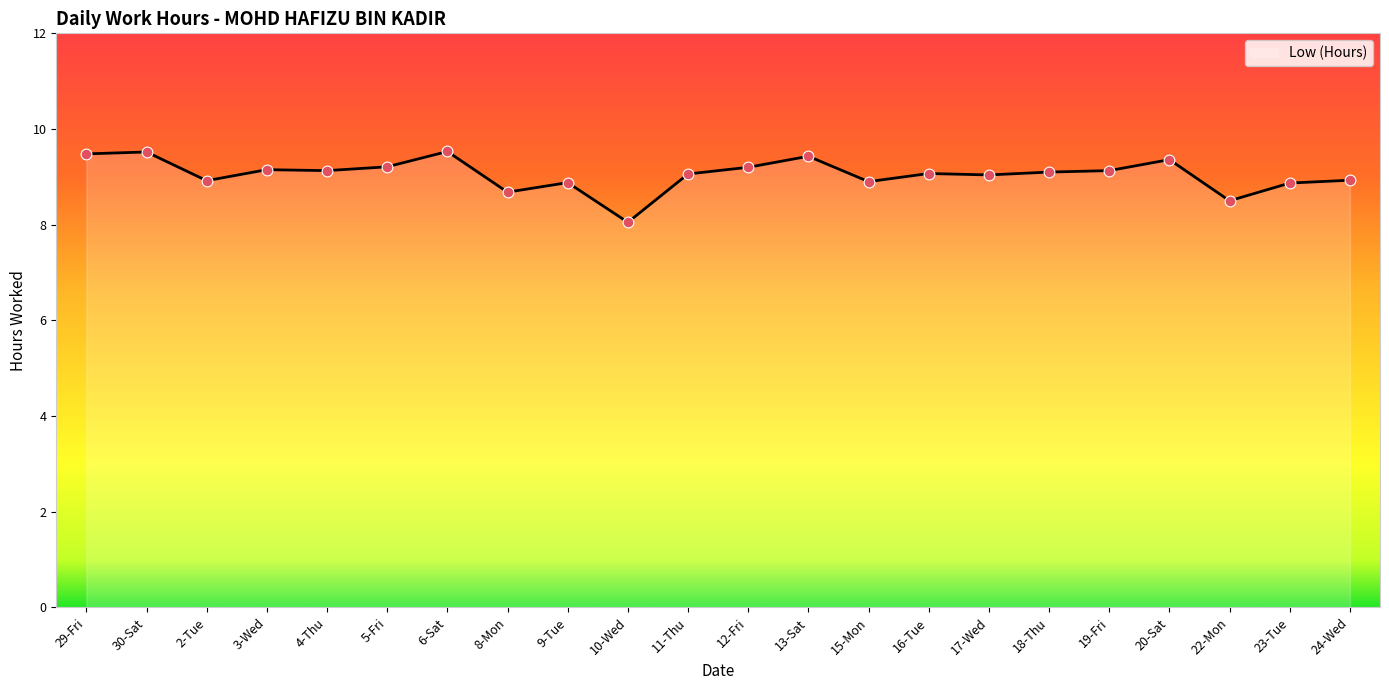

Between 6-Sat and 16-Tue, which is larger?

6-Sat